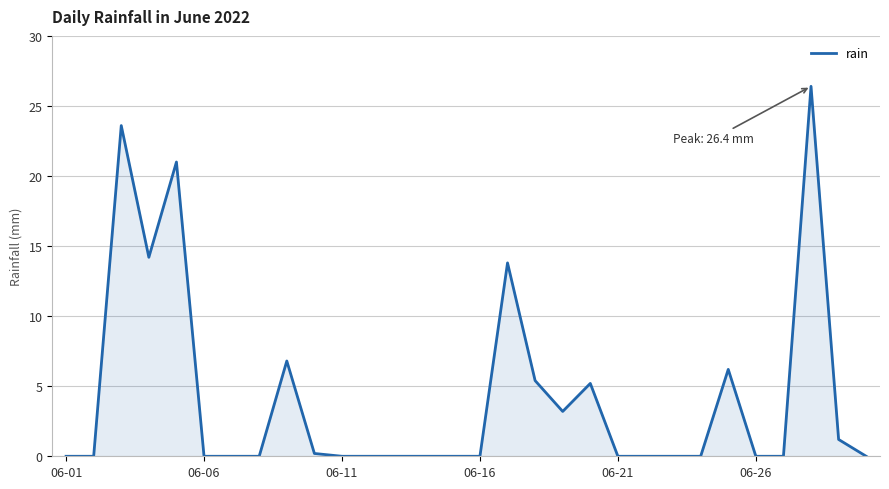

What is the maximum value shown in the chart?

26.4